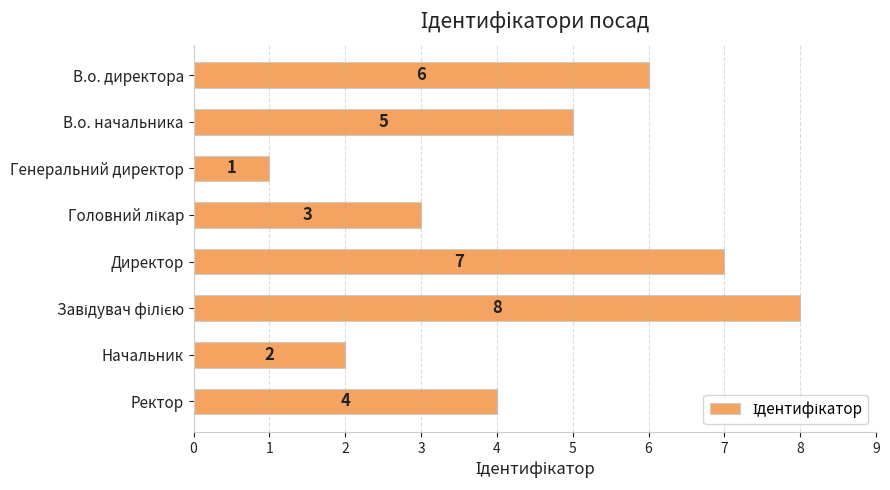

The chart shows a value of 4 at Директор. True or false?

False